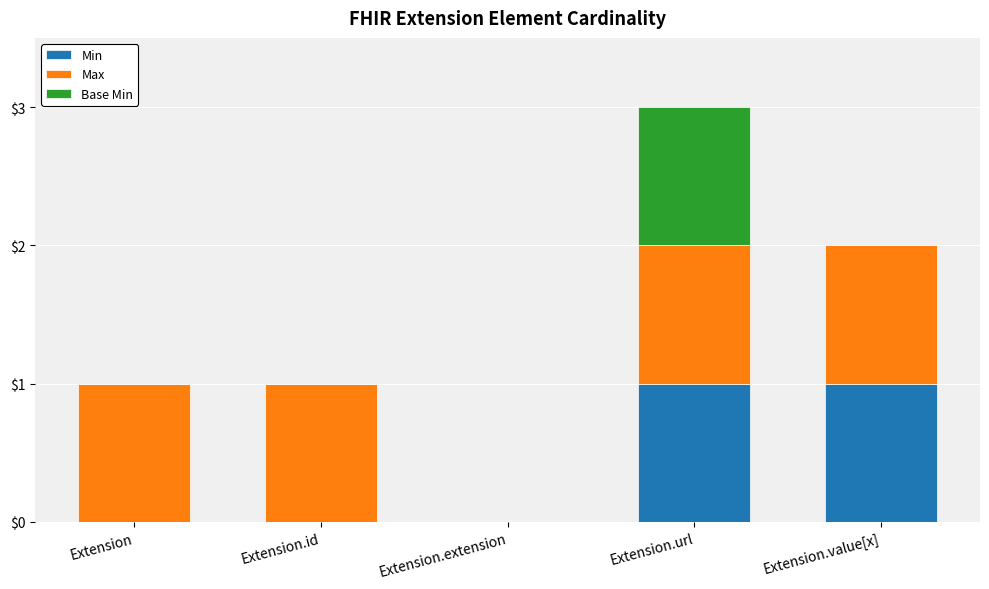

At which category is the sum across all series the highest?

Extension.url